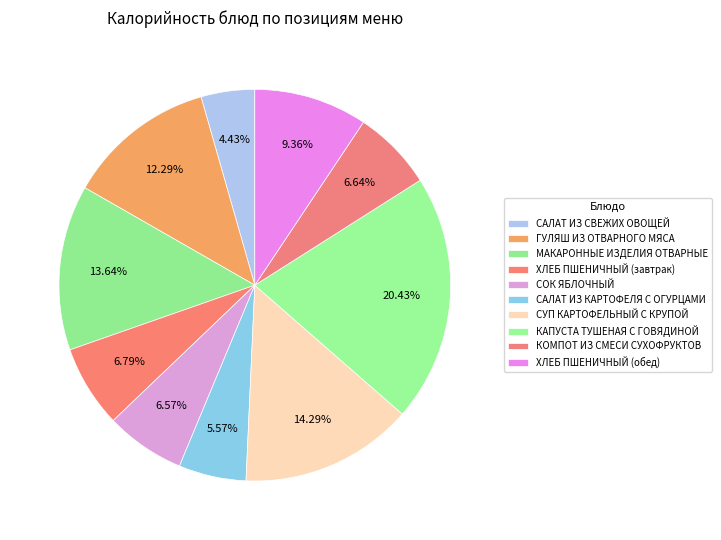

What is the smallest slice in the pie chart?

САЛАТ ИЗ СВЕЖИХ ОВОЩЕЙ